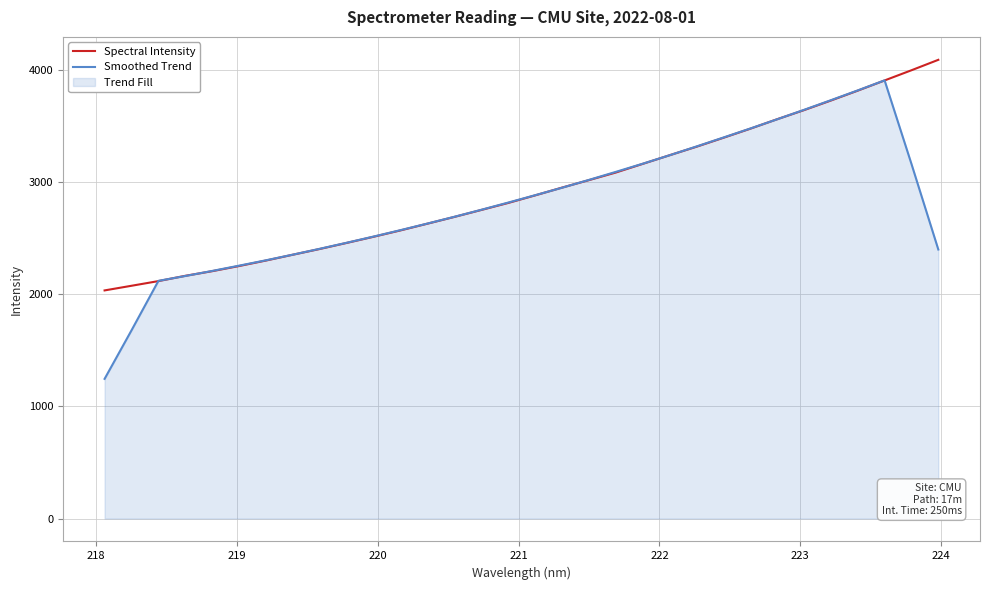

Which series has the widest spread of values?

Smoothed Trend